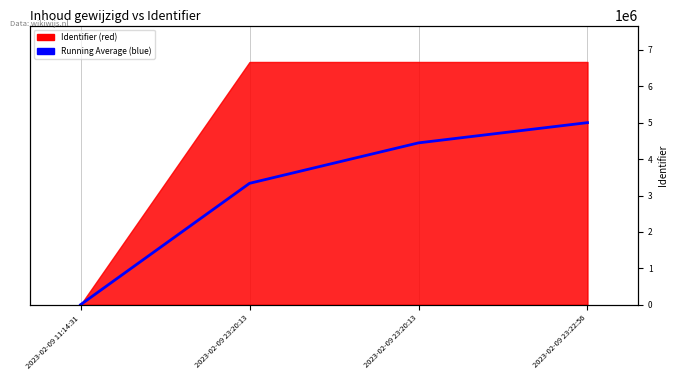

What is the label of the 4th point from the right?

2023-02-09 11:14:31